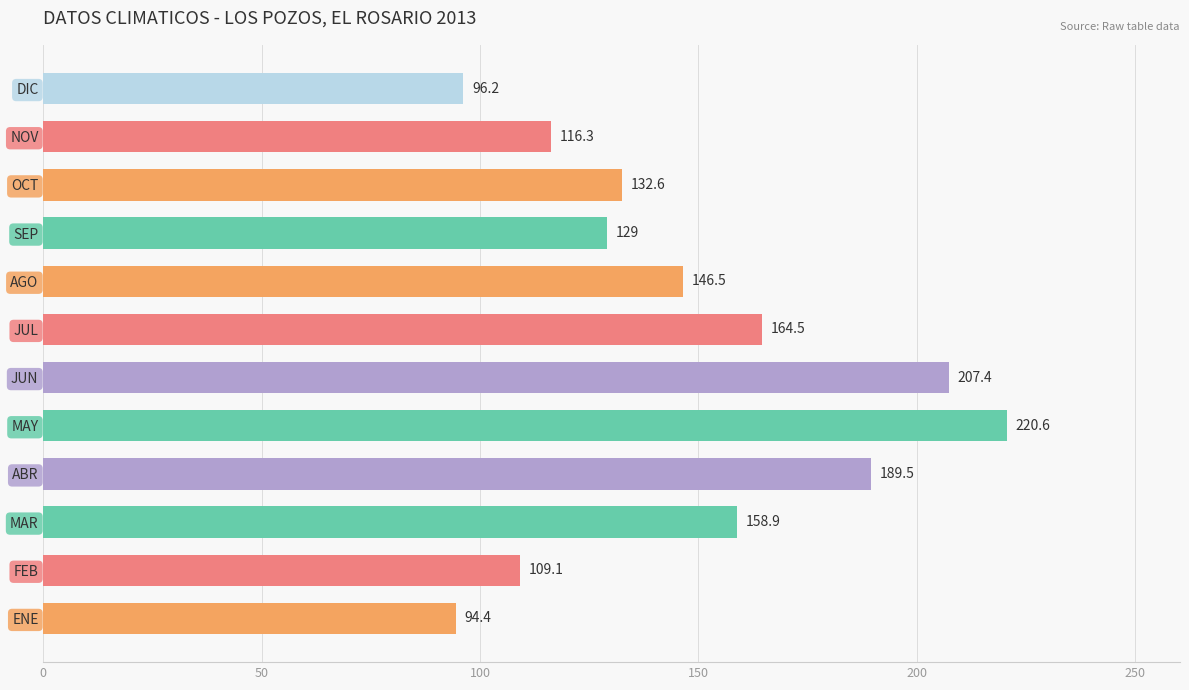

List the labels in order of value, largest first.

MAY, JUN, ABR, JUL, MAR, AGO, OCT, SEP, NOV, FEB, DIC, ENE